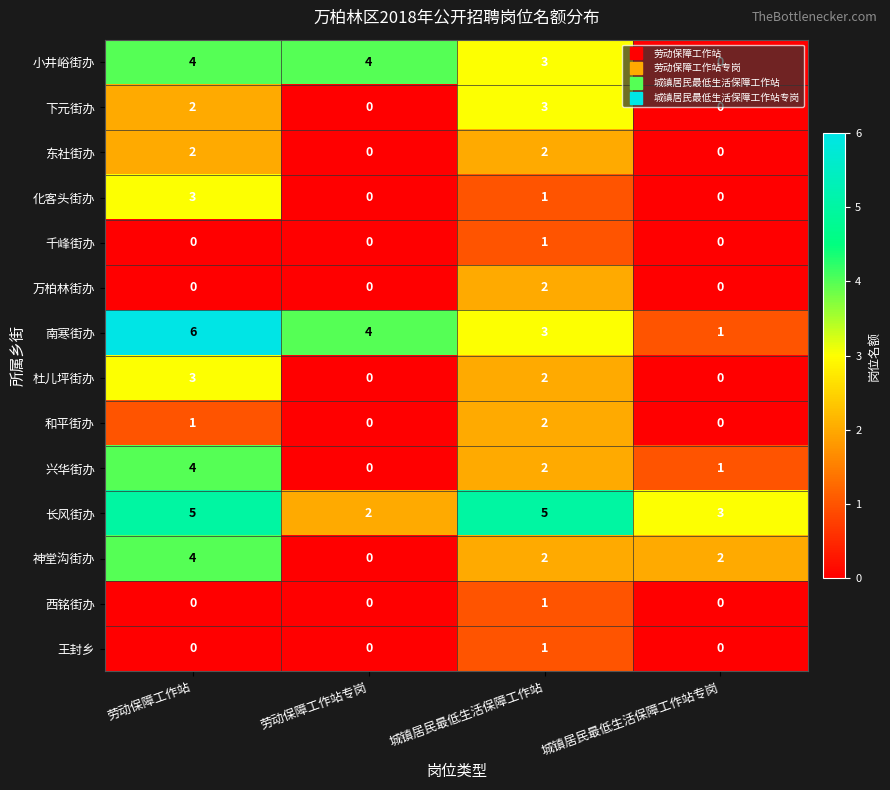

What is the difference between the maximum and minimum values in the 南寒街办 series?

5